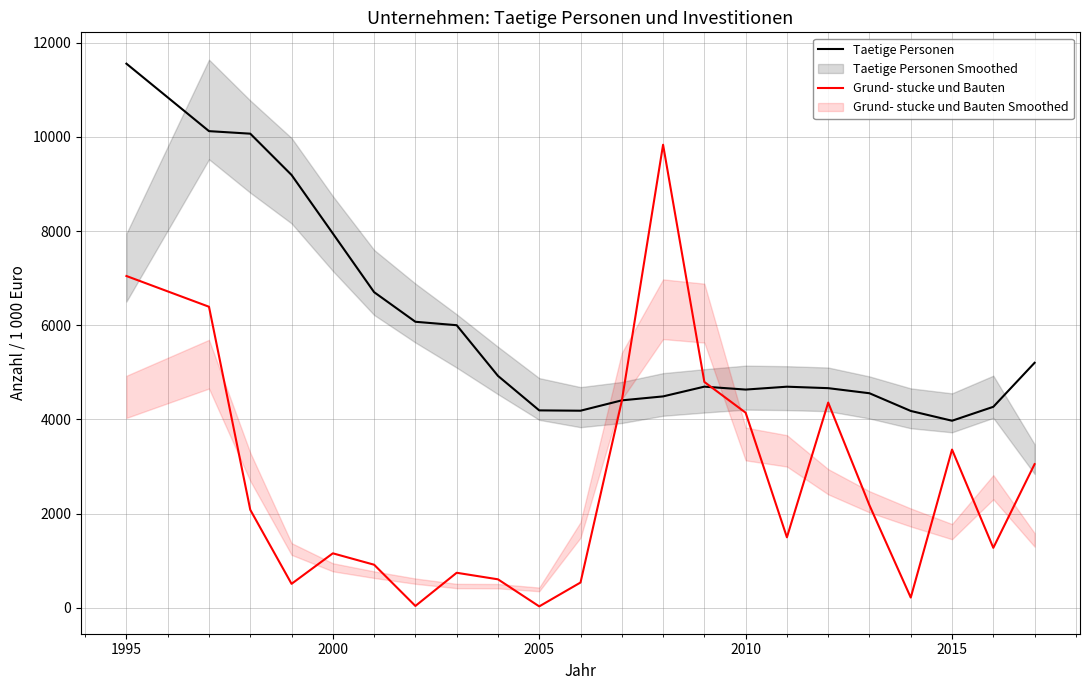

What are all the series names shown in the legend?

Taetige Personen, Grund- stucke und Bauten